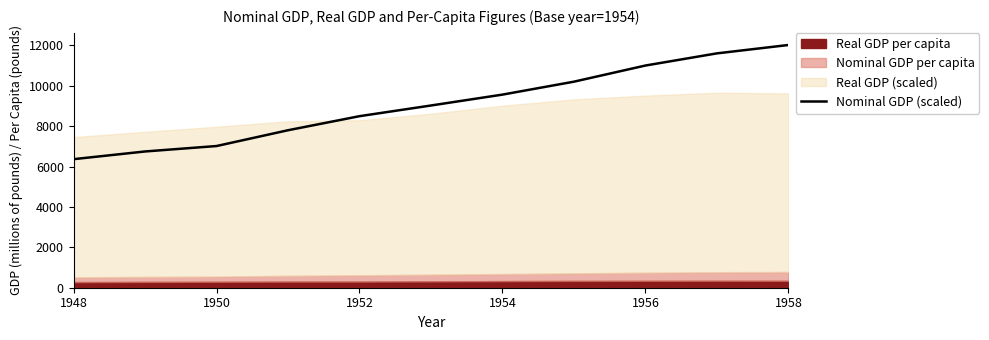

The Nominal GDP (scaled) series shows 4371.9 at 1954. True or false?

False